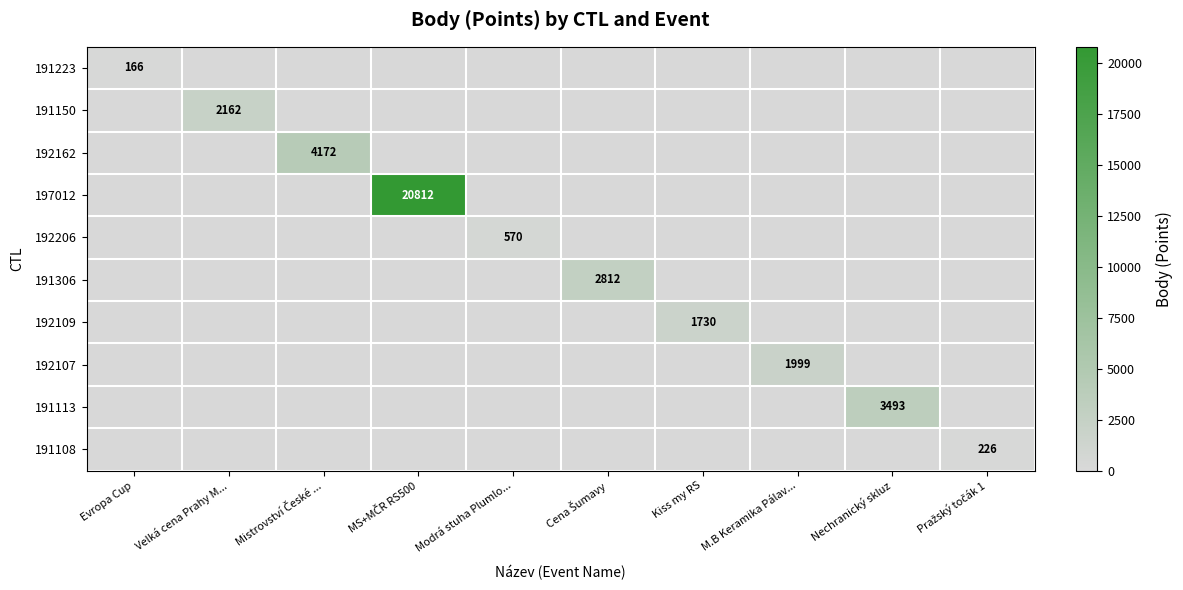

True or false: 192107 has a value of 1200 at M.B Keramika Pálav....

False